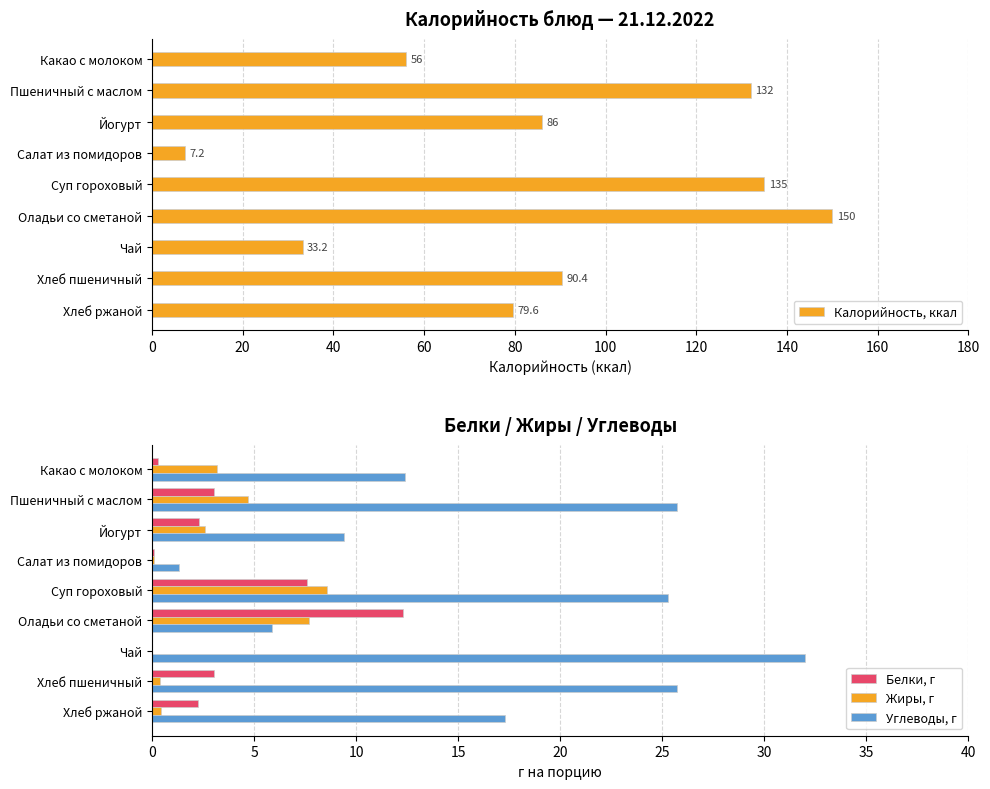

Reading left to right, transcribe all the data shown in this chart.

Калорийность, ккал: 56.0	132.0	86.0	7.2	135.0	150.0	33.2	90.4	79.6
Белки, г: 0.3	3.0	2.3	0.1	7.6	12.3	0.0	3.0	2.2
Жиры, г: 3.2	4.7	2.6	0.1	8.6	7.7	0.0	0.4	0.4
Углеводы, г: 12.4	25.7	9.4	1.3	25.3	5.9	32.0	25.7	17.3